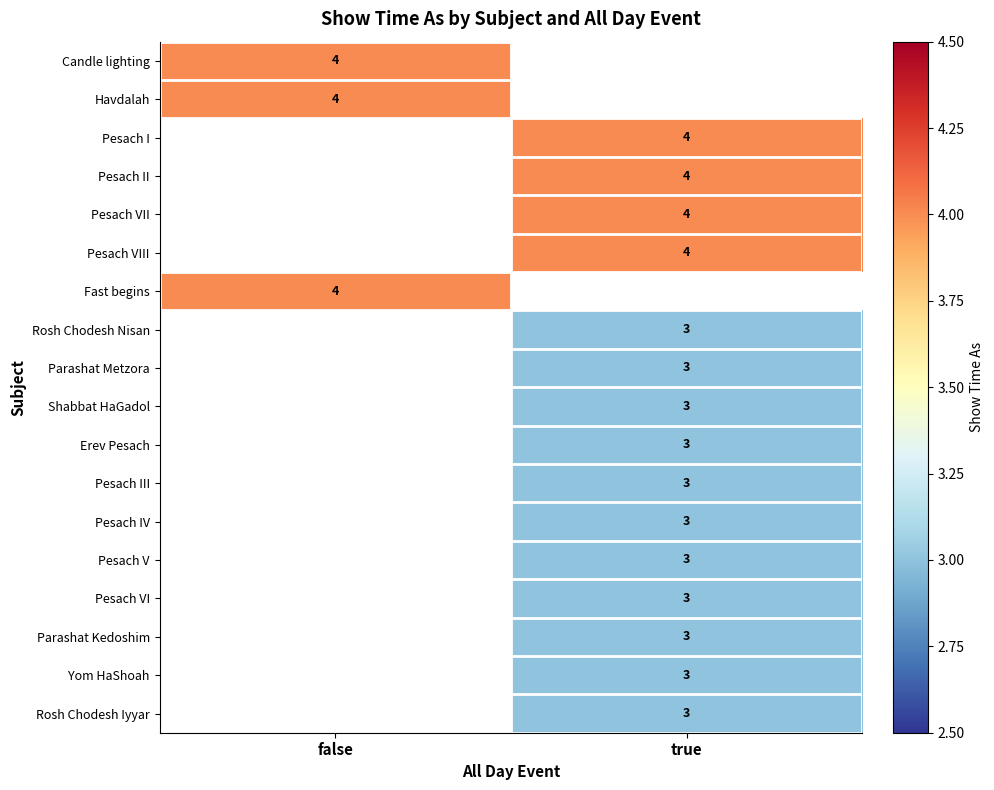

True or false: Fast begins has a value of 4 at false.

True